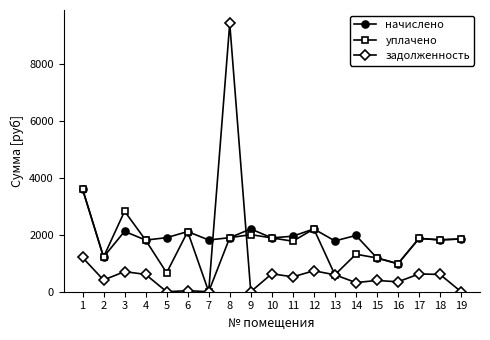

At which category does задолженность reach its first local peak?

3